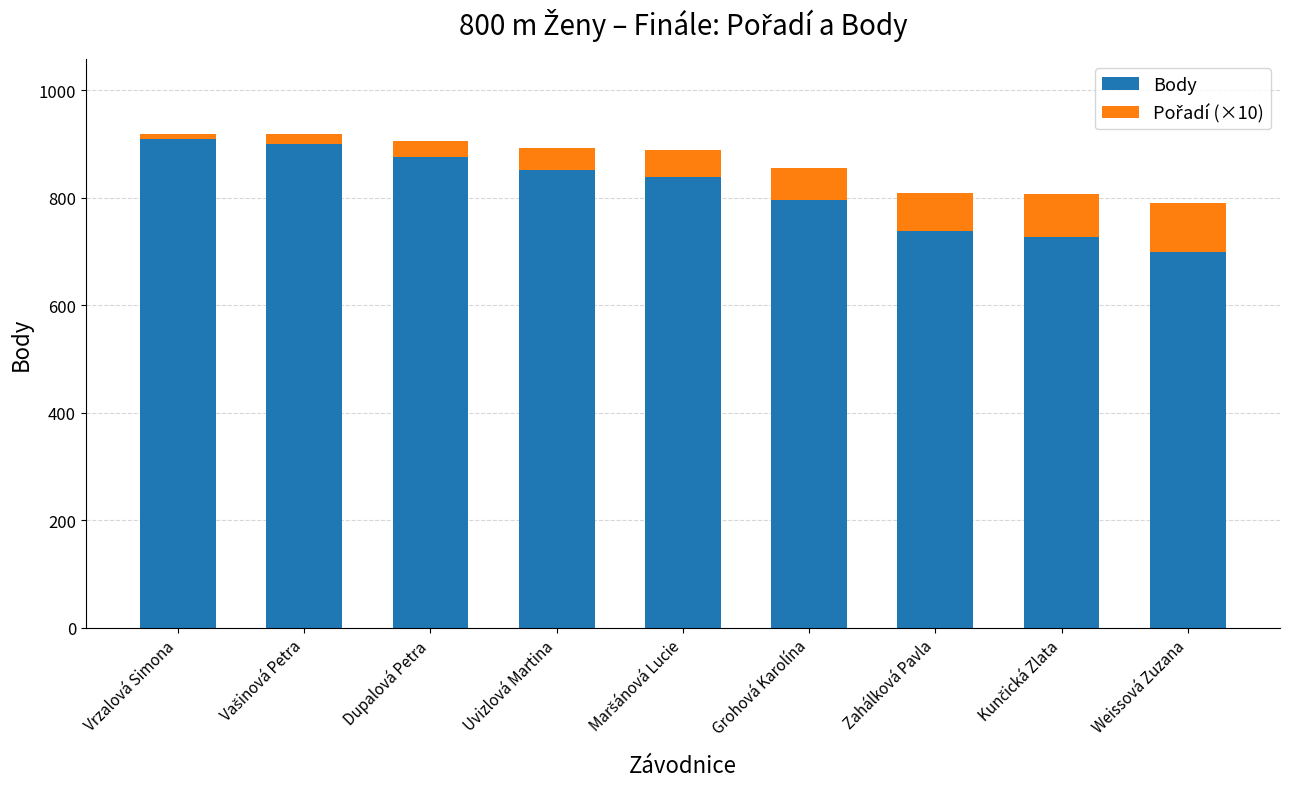

Is it true that Body equals 557 at Vrzalová Simona?

False